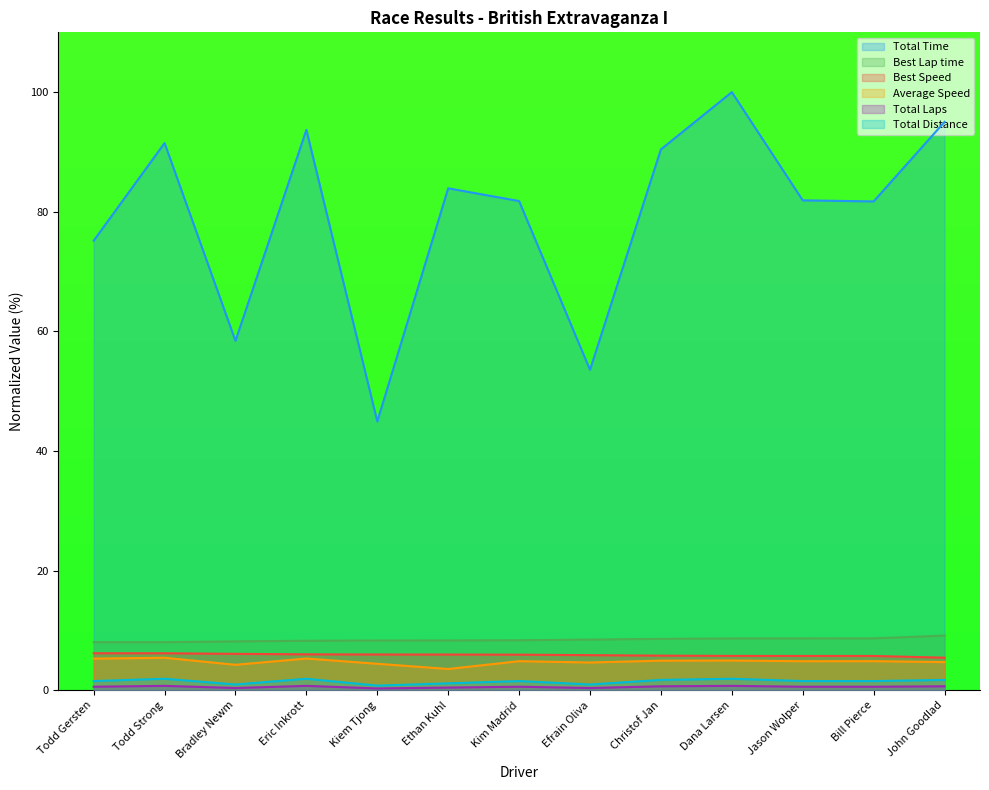

What position from the left is Bradley Newm?

3